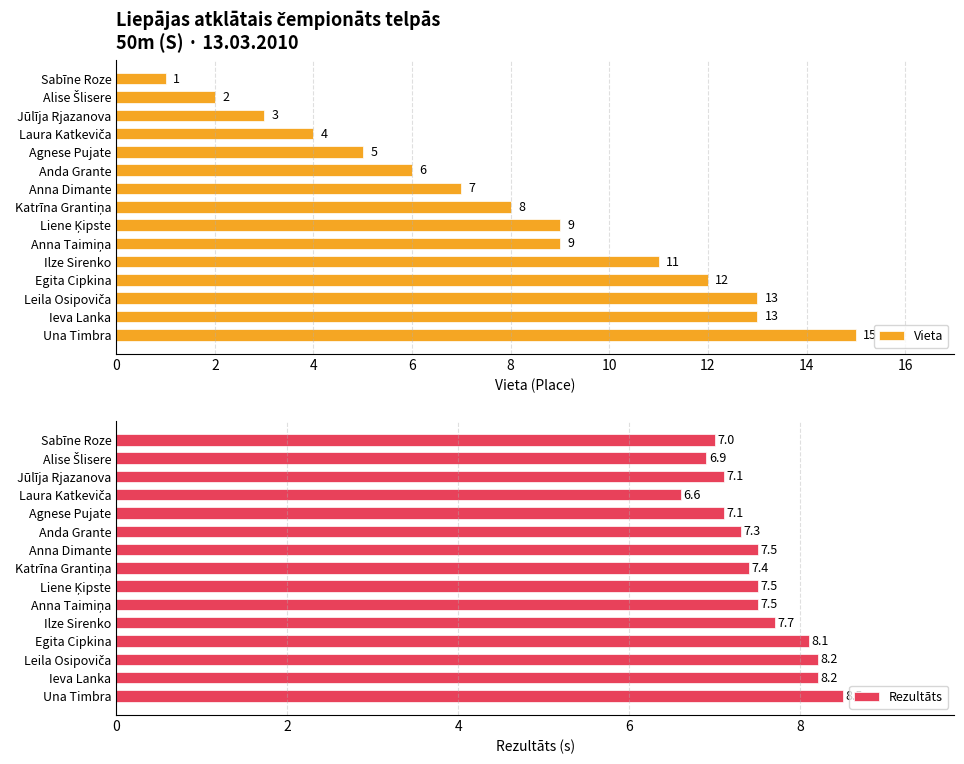

At which label does Rezultāts reach its peak?

Una Timbra